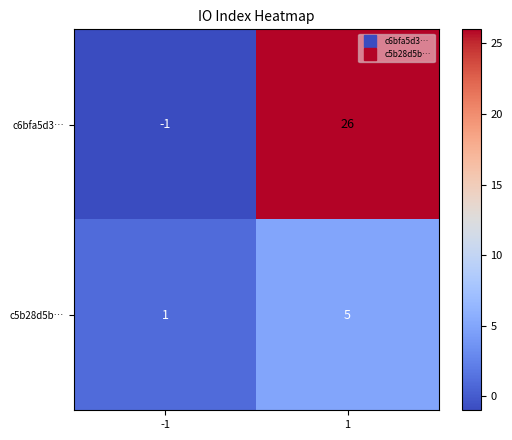

Between -1 and 1, which series saw the biggest shift?

c6bfa5d3…